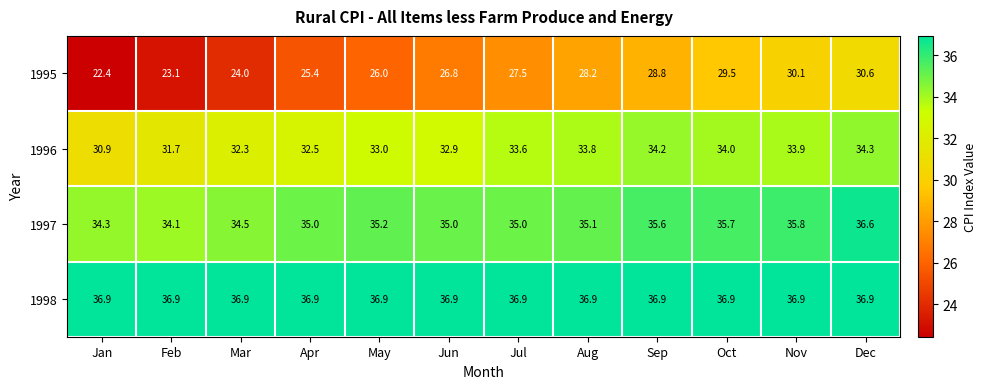

Which label corresponds to the smallest value in the chart?

Jan